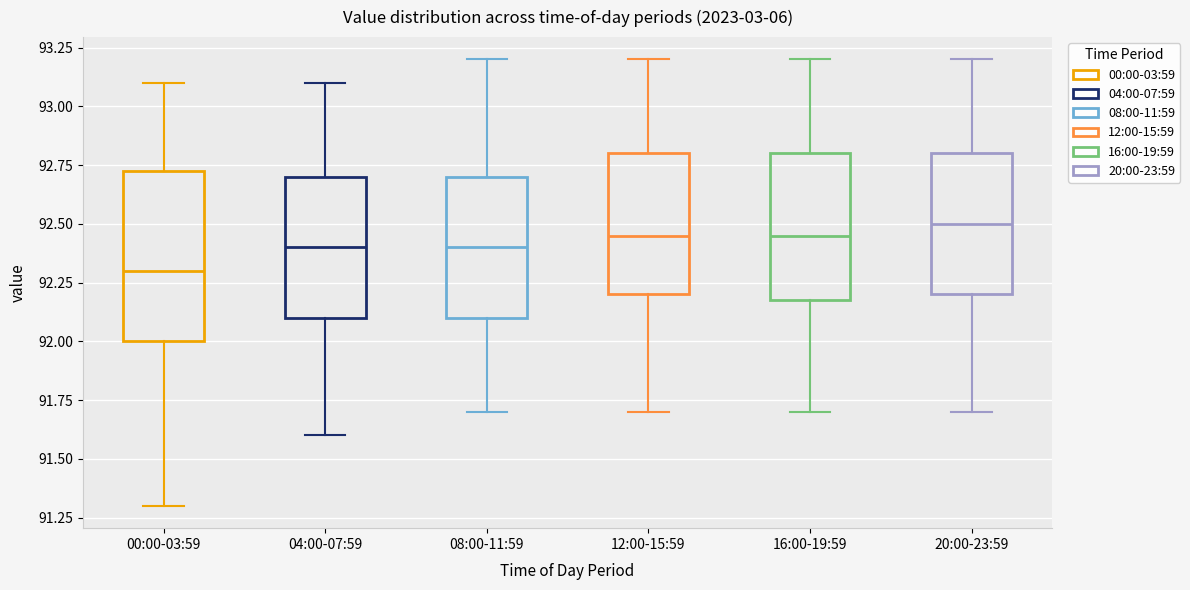

Comparing the boxes themselves (not the whiskers), which one is the tallest?

00:00-03:59